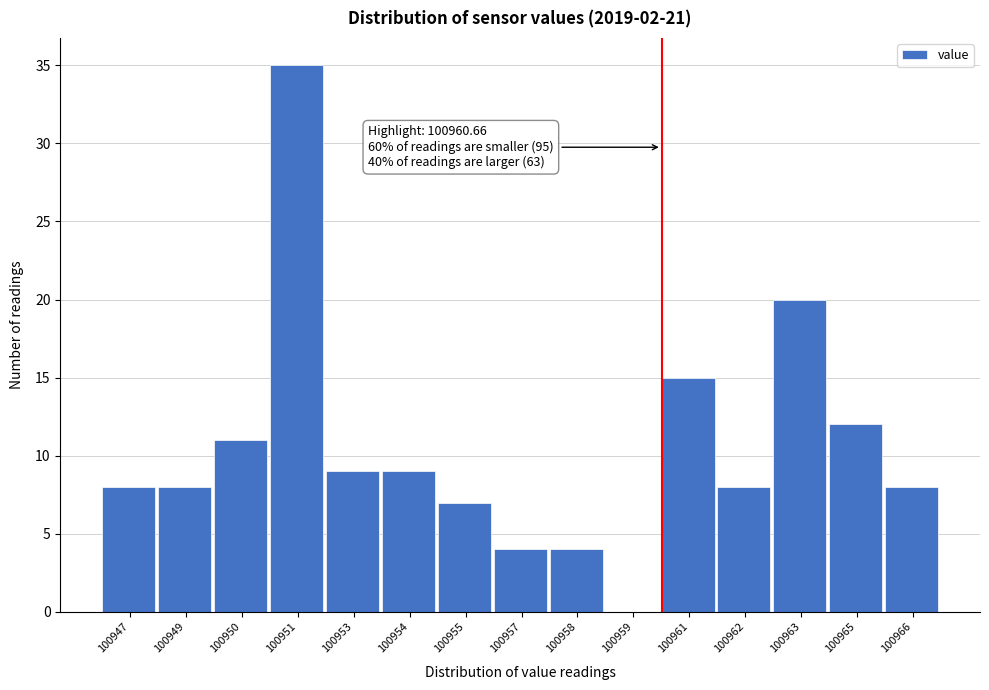

Reading right to left, what are all the values shown in this chart?

100966=8	100965=12	100963=20	100962=8	100961=15	100959=0	100958=4	100957=4	100955=7	100954=9	100953=9	100951=35	100950=11	100949=8	100947=8